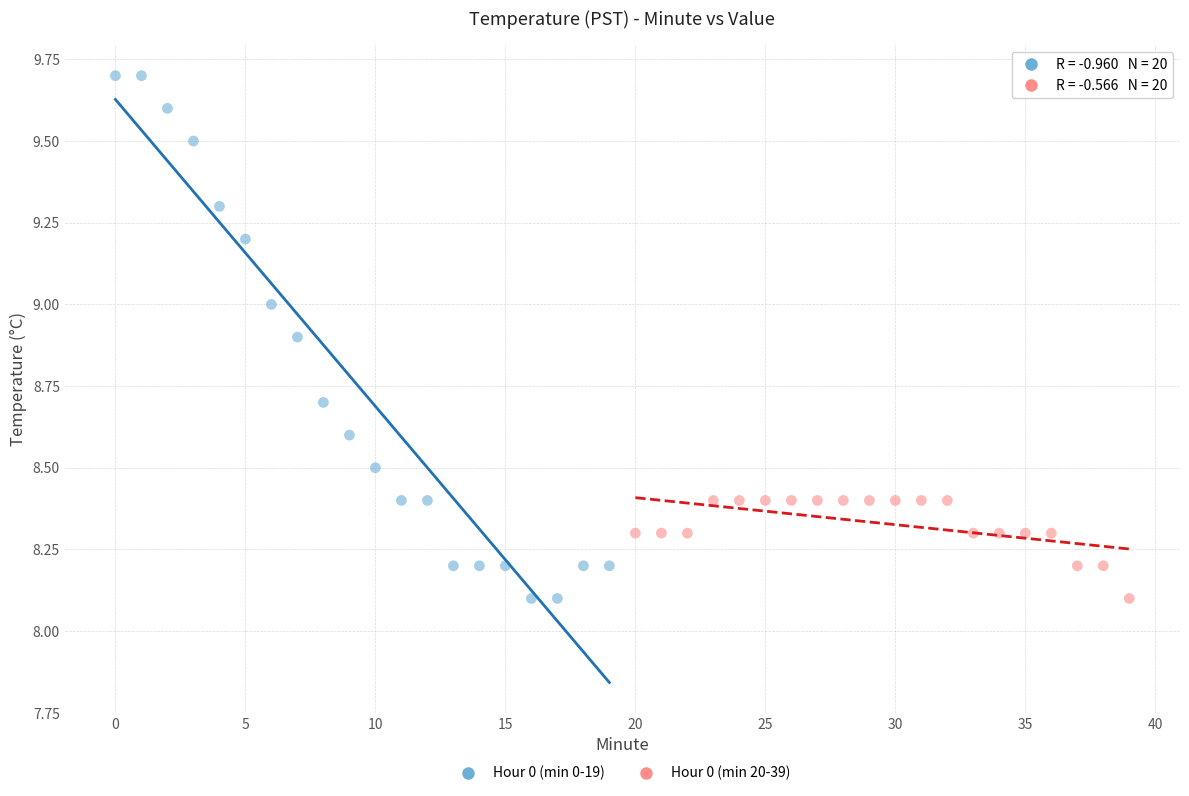

Which series has the largest Y range (max minus min)?

Hour 0 (min 0-19)